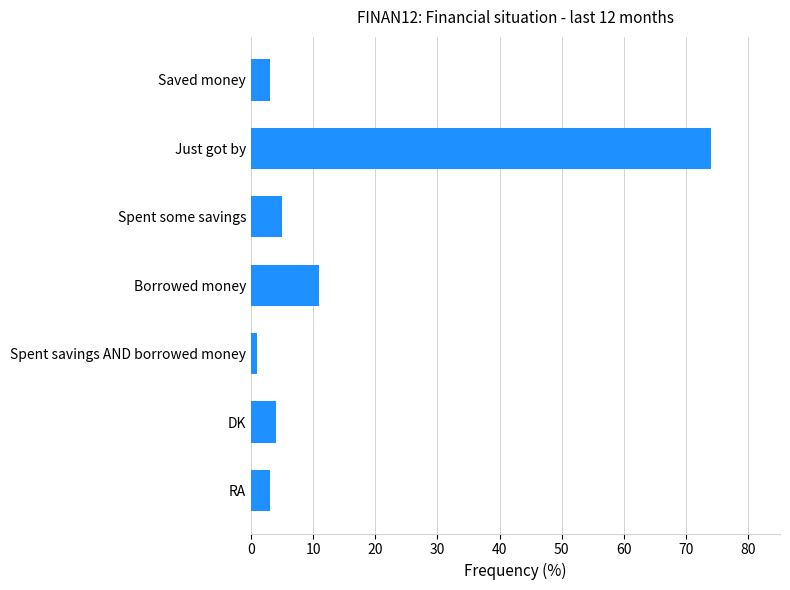

How many bars are there in total?

7